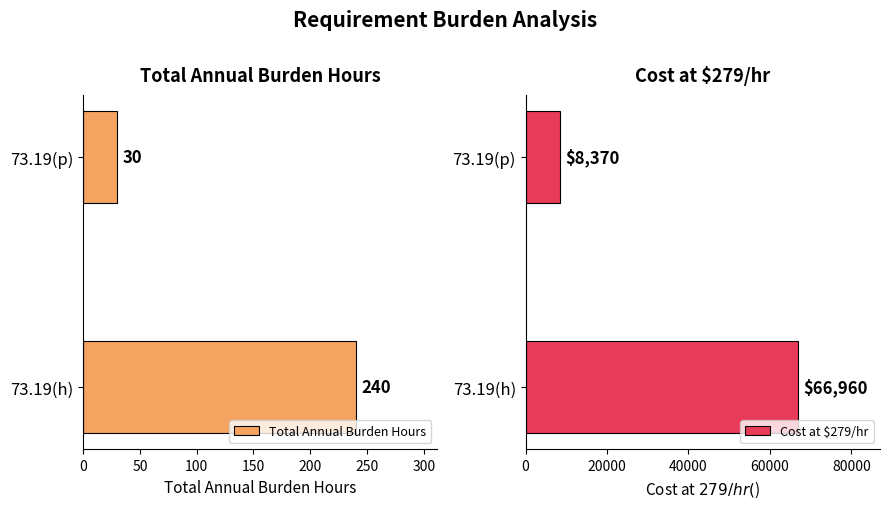

What value does the Total Annual Burden Hours series have at 73.19(h)?

240